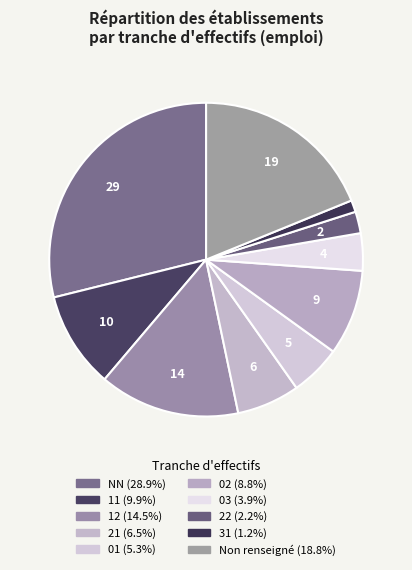

How many slices are in this pie chart?

10